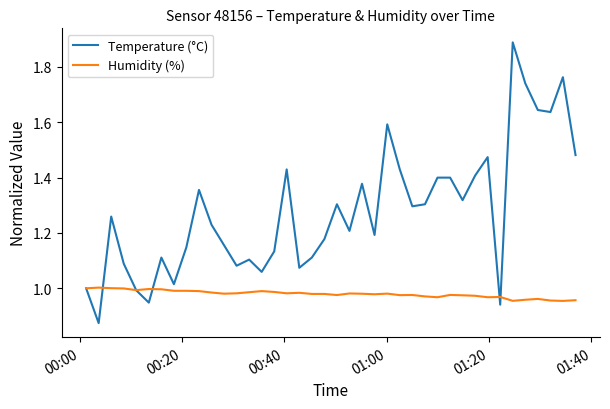

What is the maximum value shown in the chart?

1.9